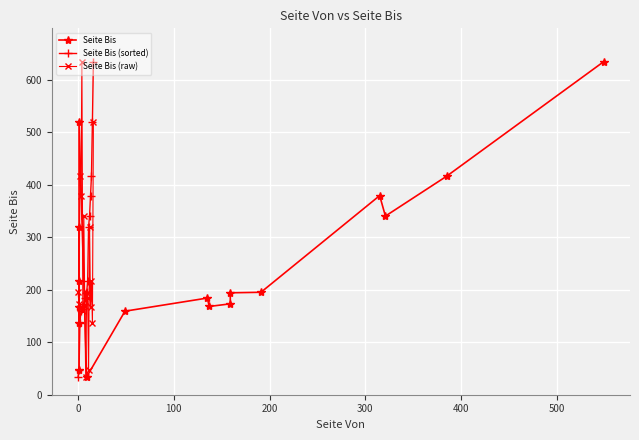

How many times do Seite Bis and Seite Bis (raw) cross each other?

9